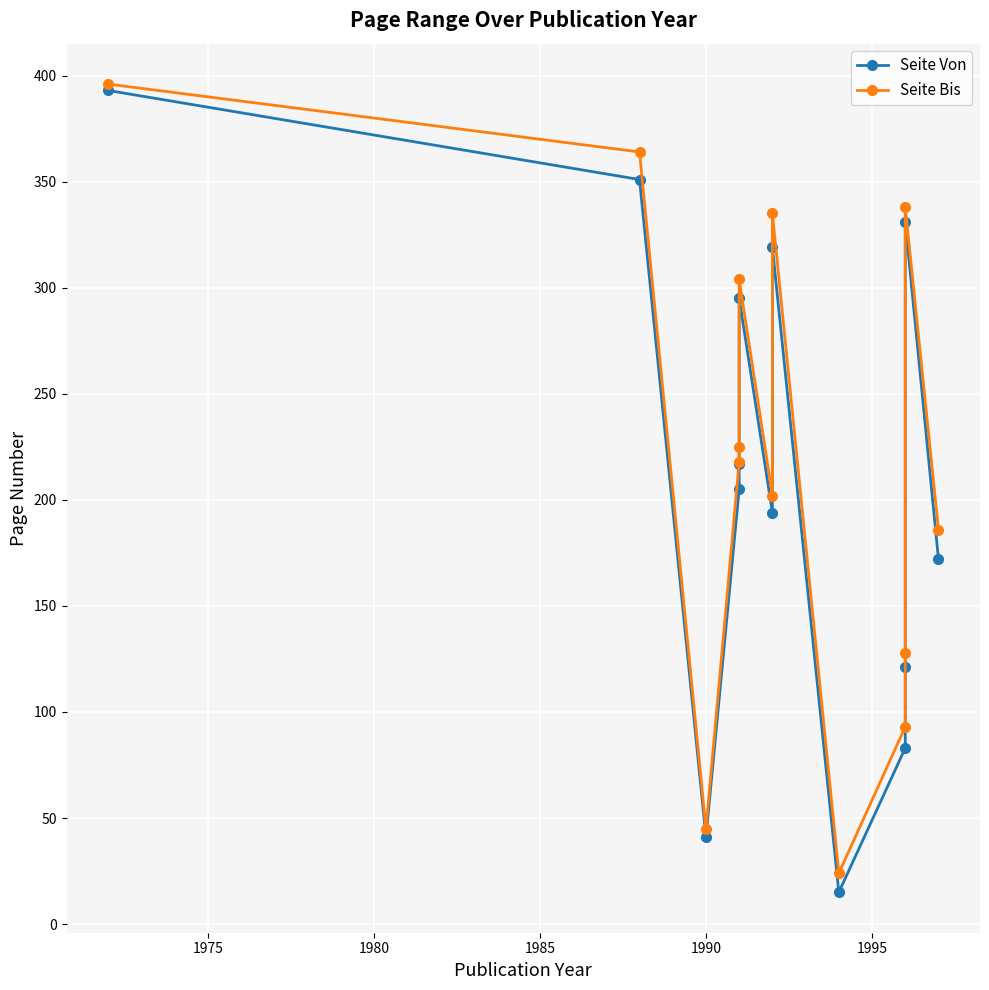

List the series in order of their overall mean, highest first.

Seite Bis, Seite Von